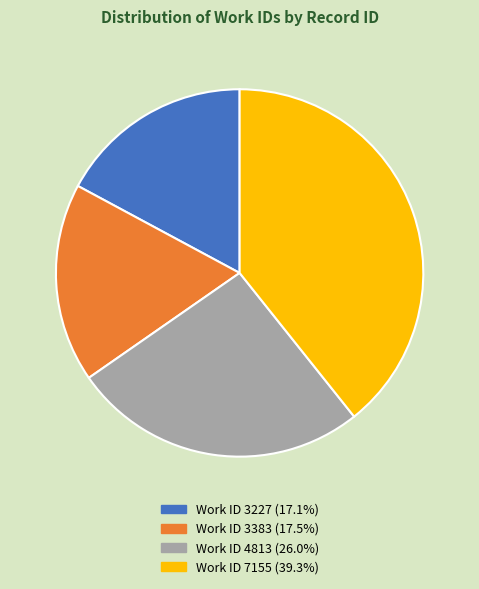

Is there a majority slice in this chart?

No